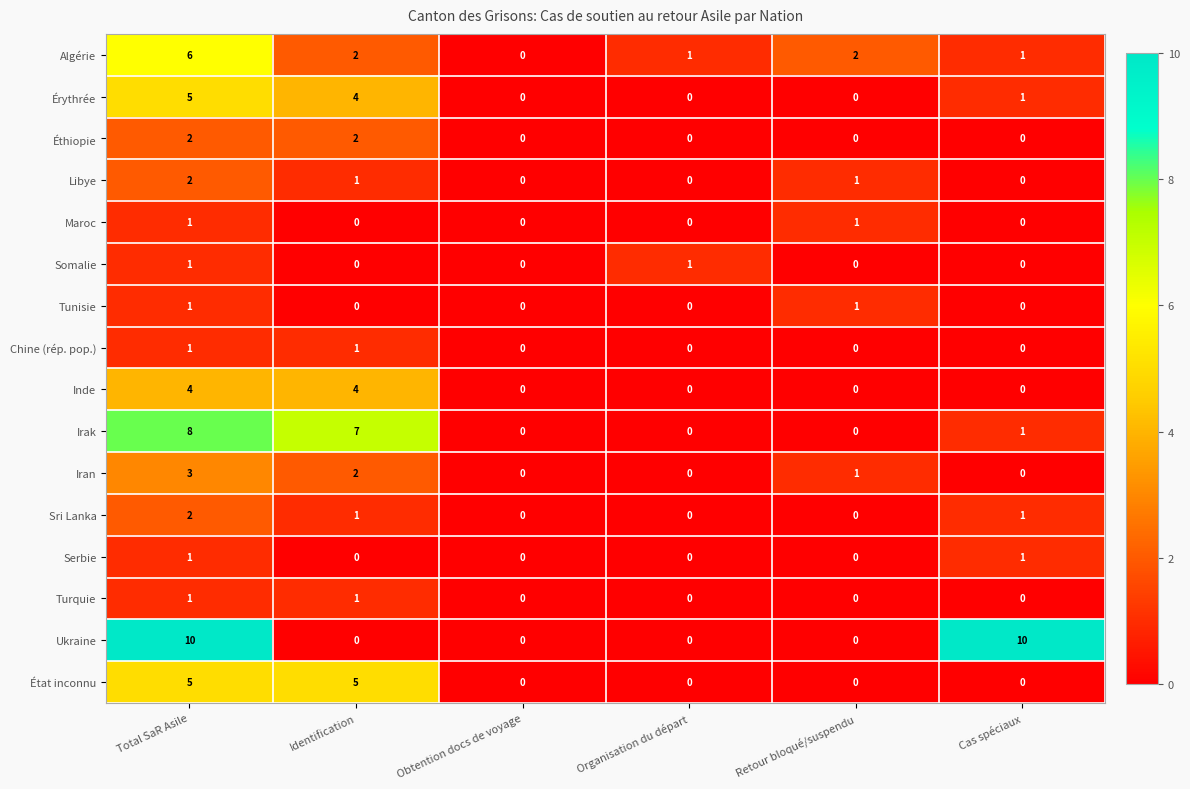

Is it true that Serbie equals 1 at Total SaR Asile?

True